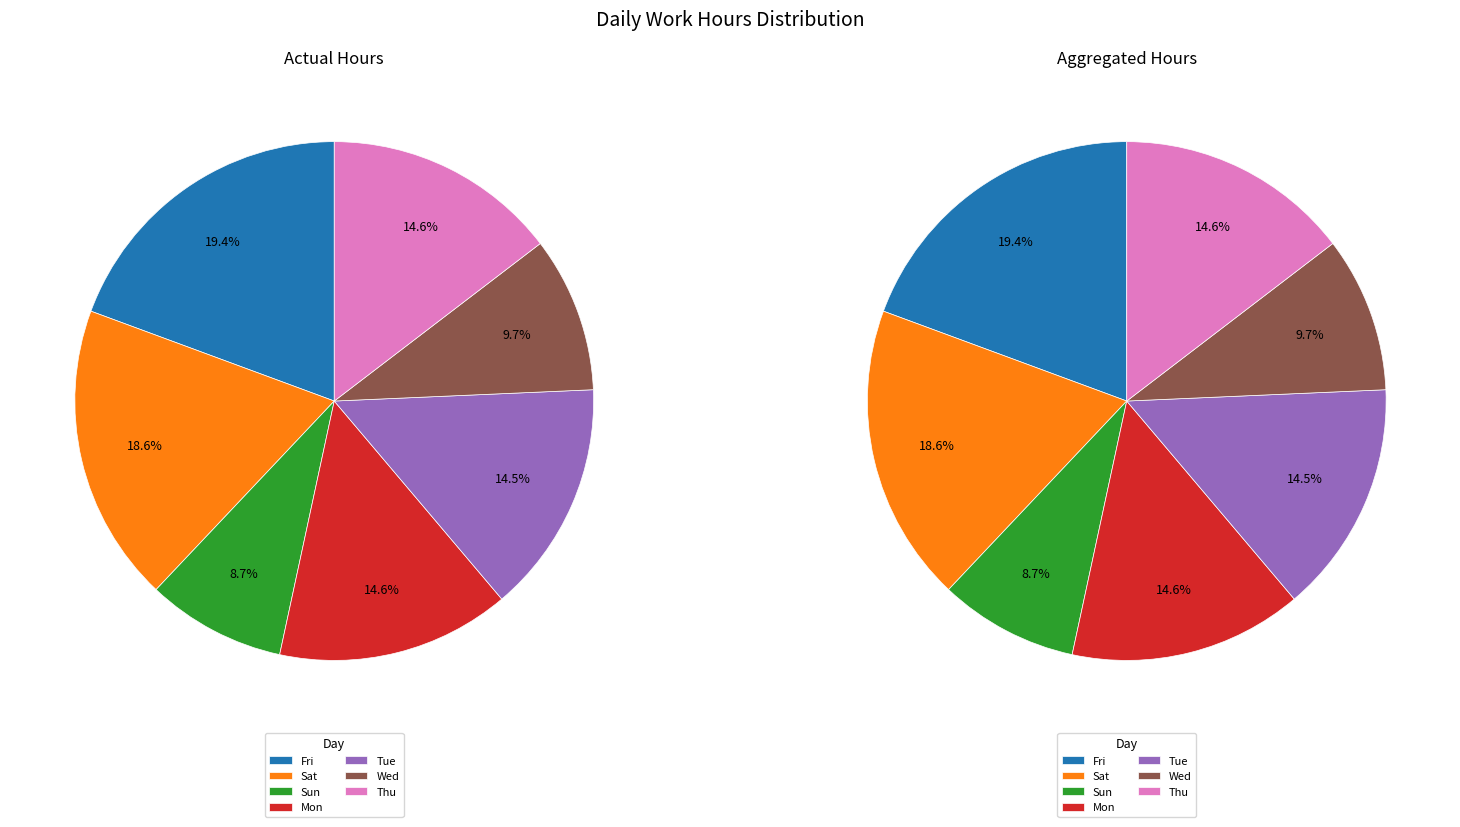

What is the smallest slice in the pie chart?

5-Sun